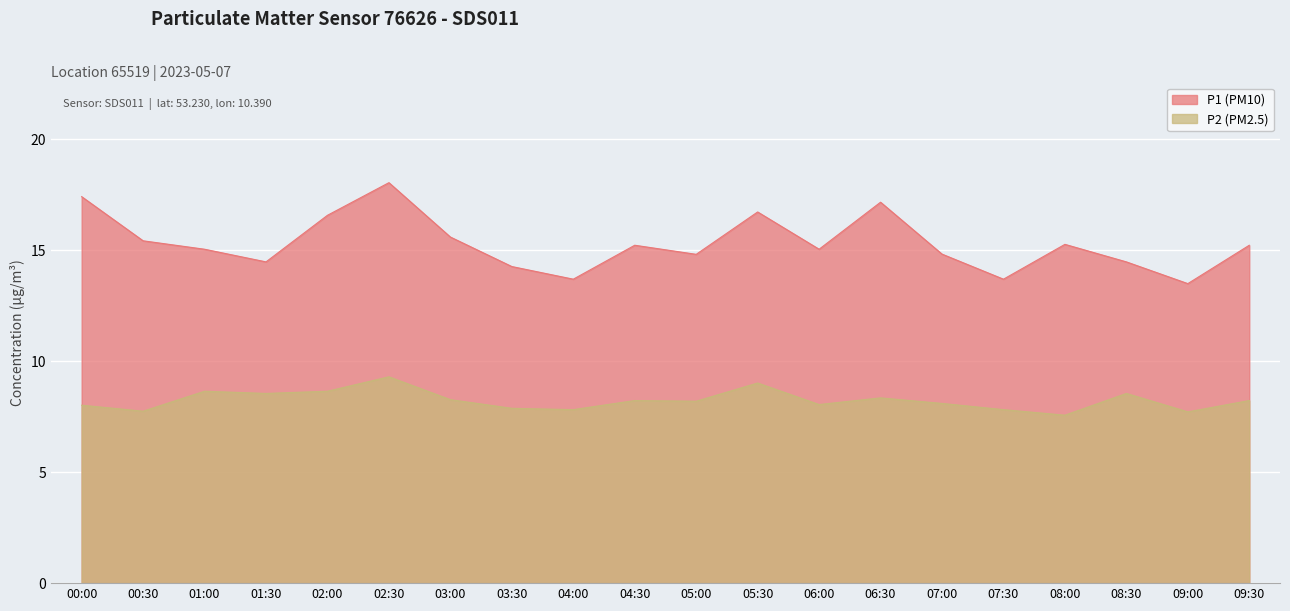

Rank the series by their maximum value, from highest to lowest.

P1, P2